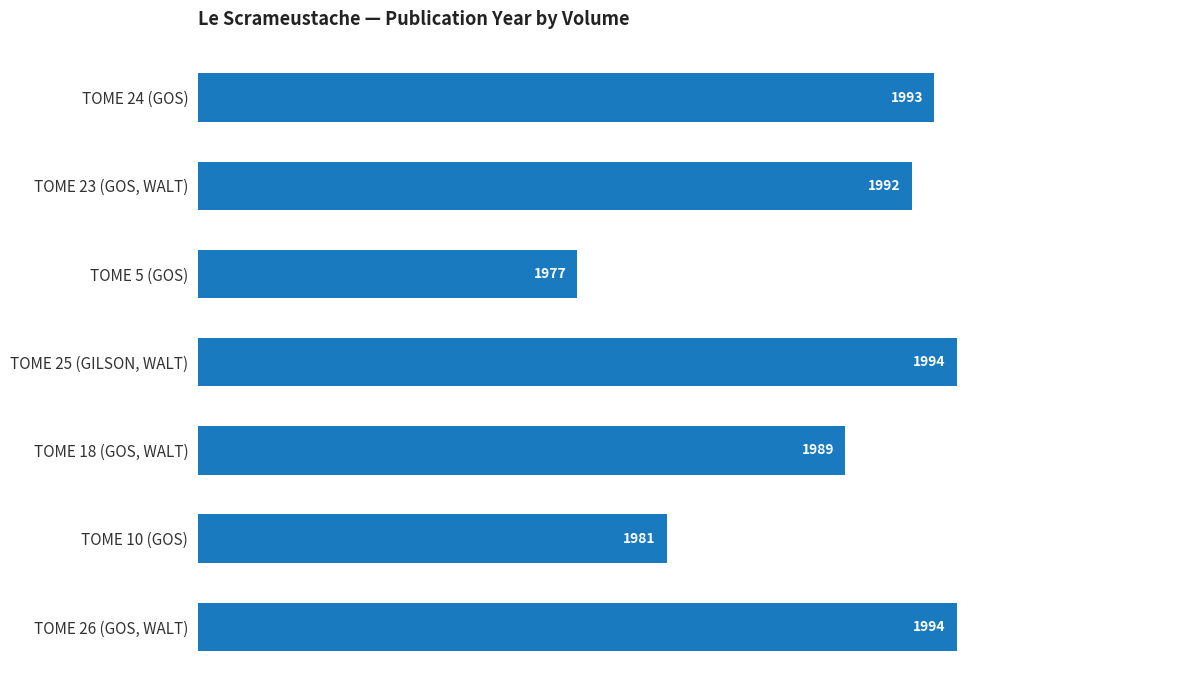

What is the average value?

1989